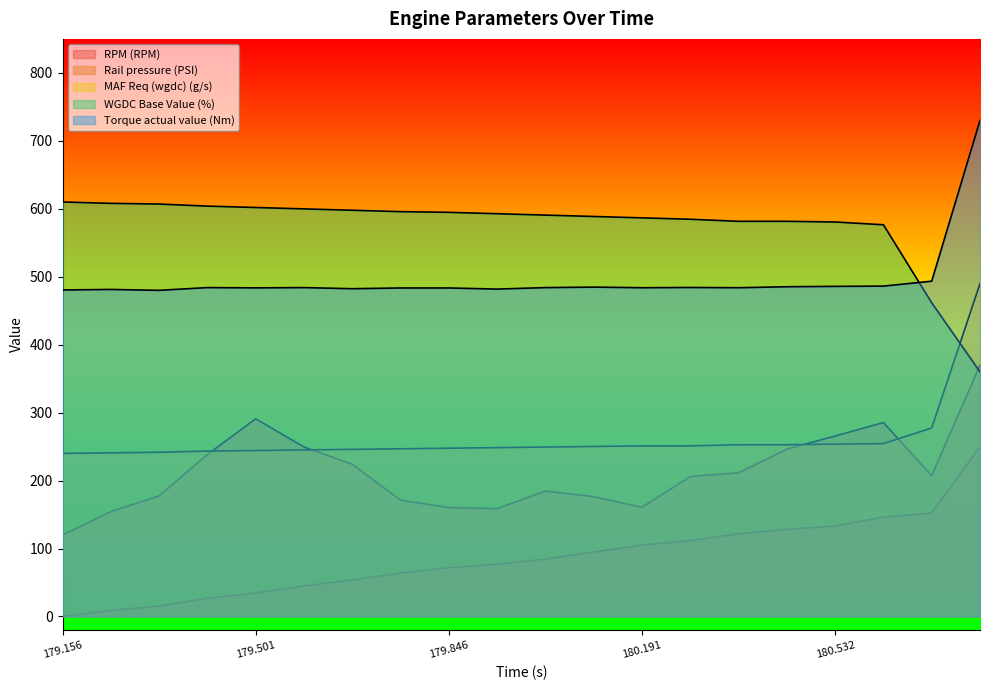

What is the sum of all Torque actual value (Nm) values?

9925.8